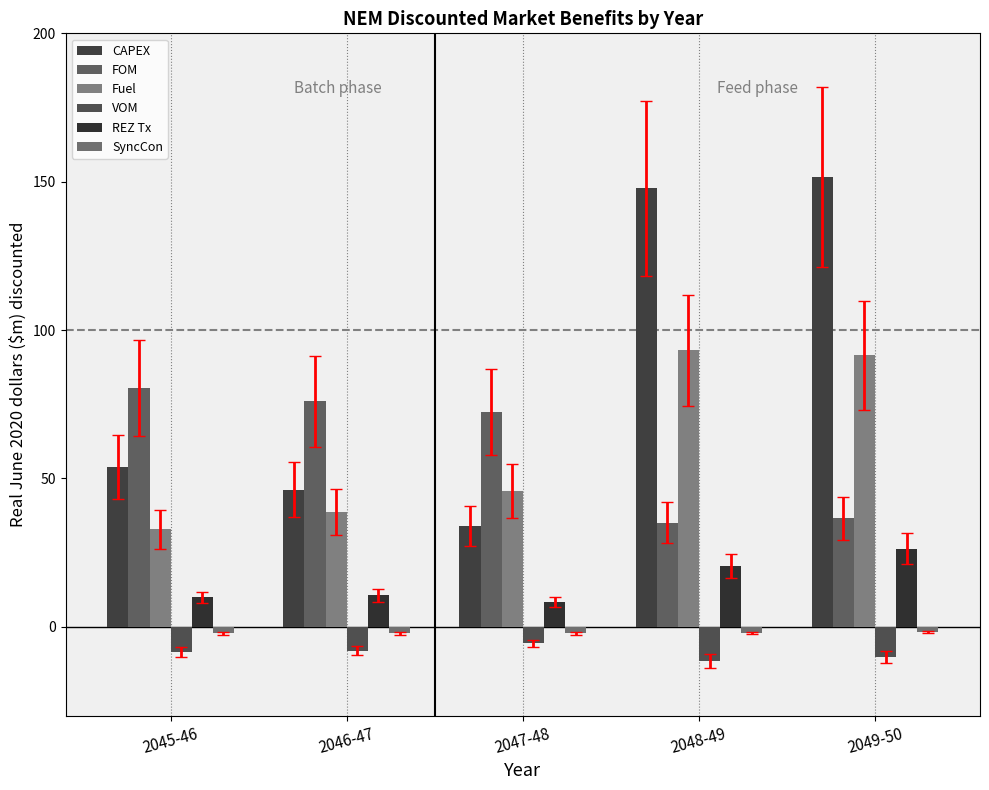

How many bars are there in each group?

6